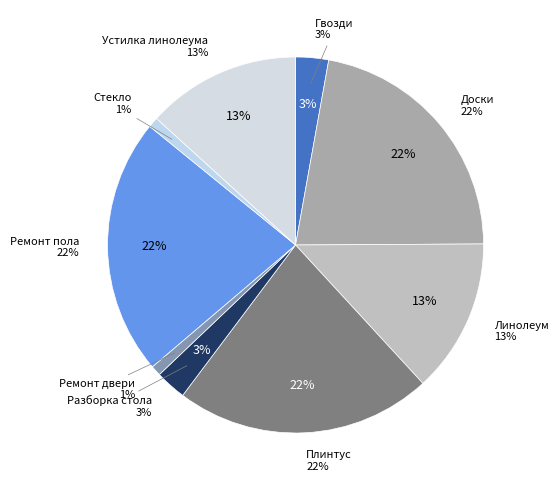

How many segments does this pie chart have?

9